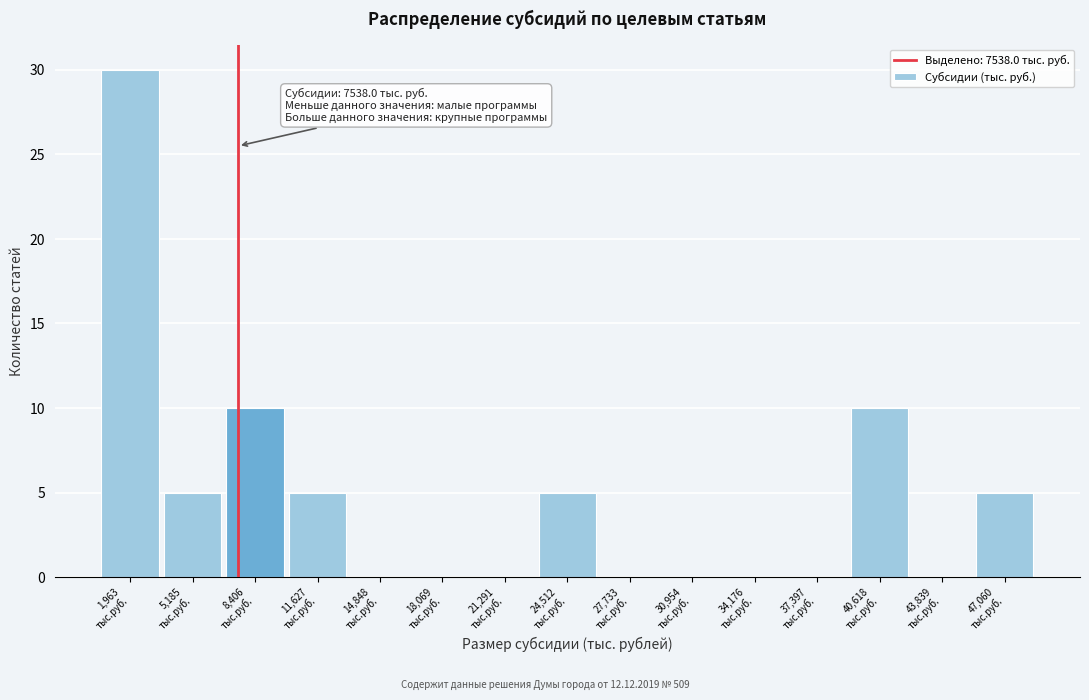

Over which range of the x-axis is the bar tallest?

500 to 3500